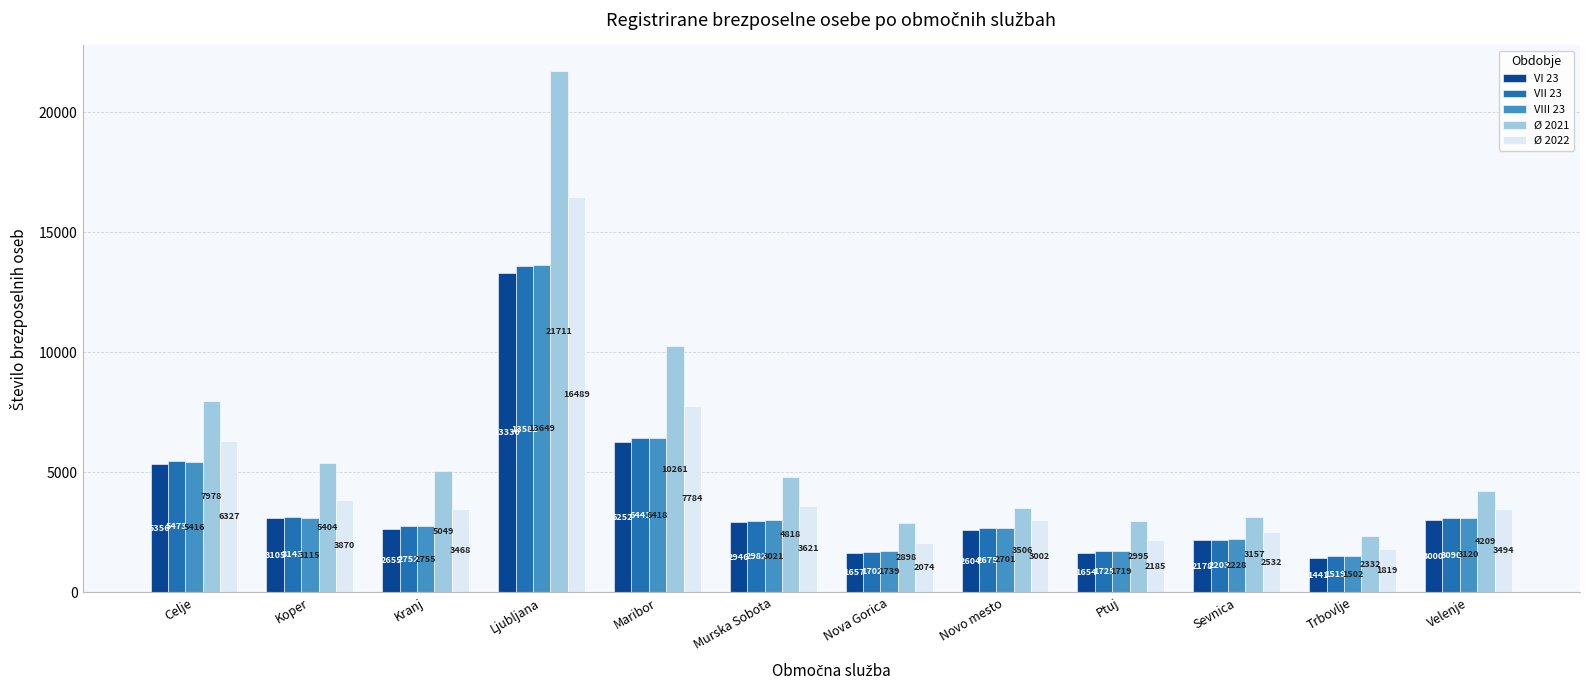

Rank the series at Ljubljana from lowest to highest value.

VI 23, VII 23, VIII 23, Ø 2022, Ø 2021